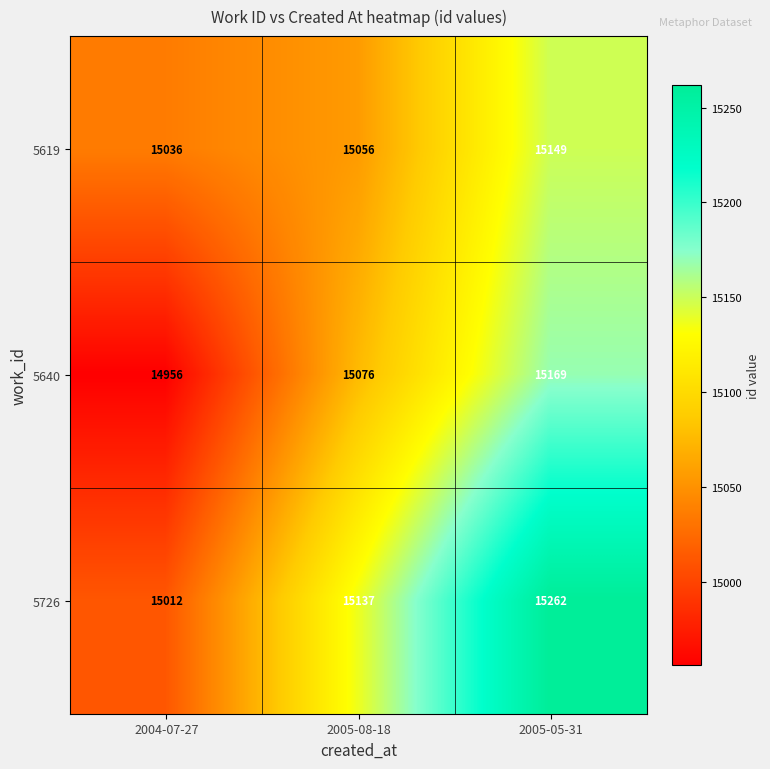

Which series has the largest total across all categories?

5726